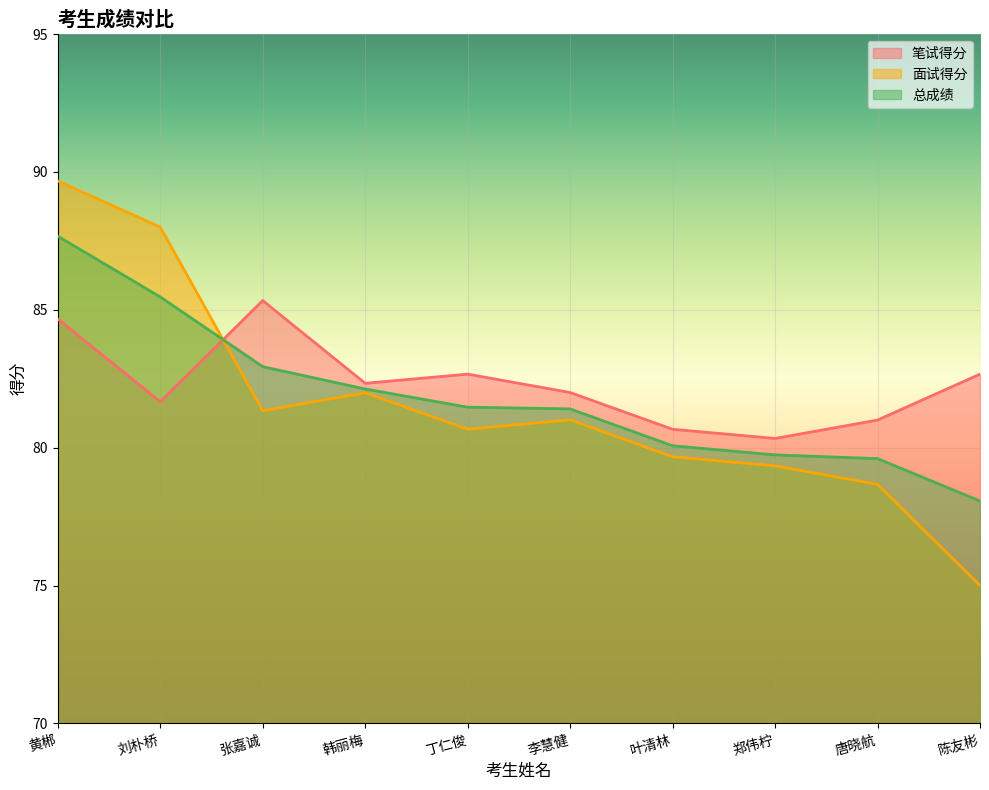

What is the label of the 9th point from the right?

刘朴桥